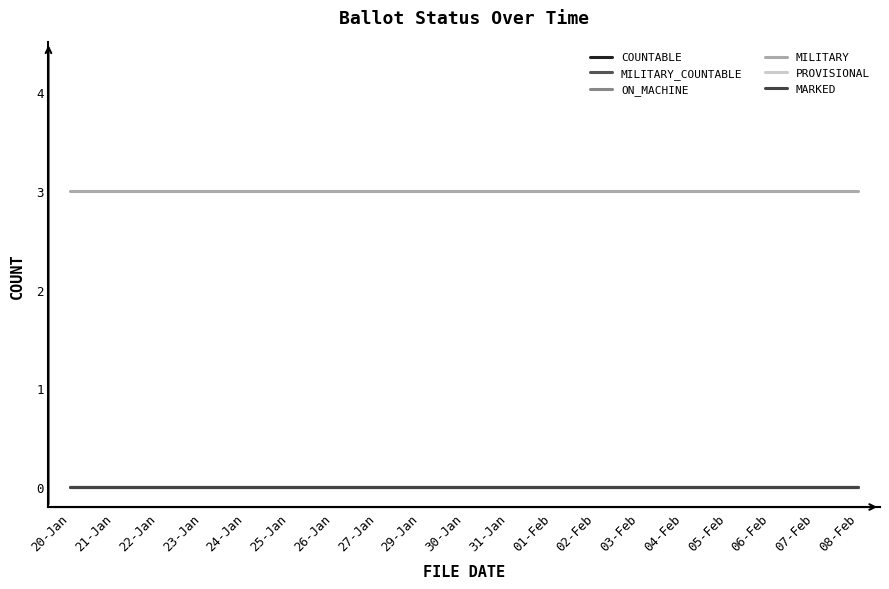

At which label does PROVISIONAL reach its peak?

20-Jan